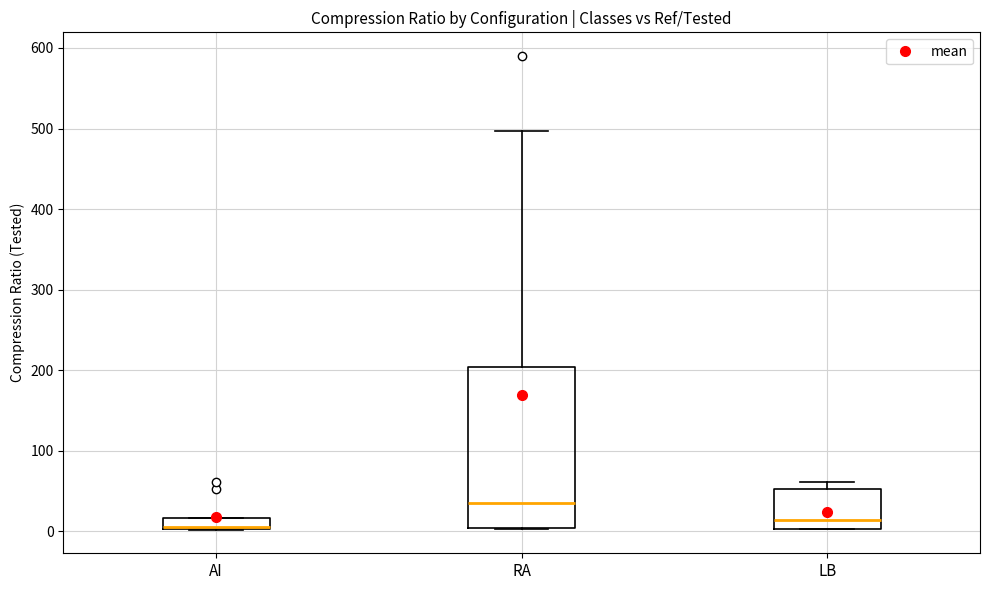

Which box is the tallest, from its lower edge to its upper edge?

RA